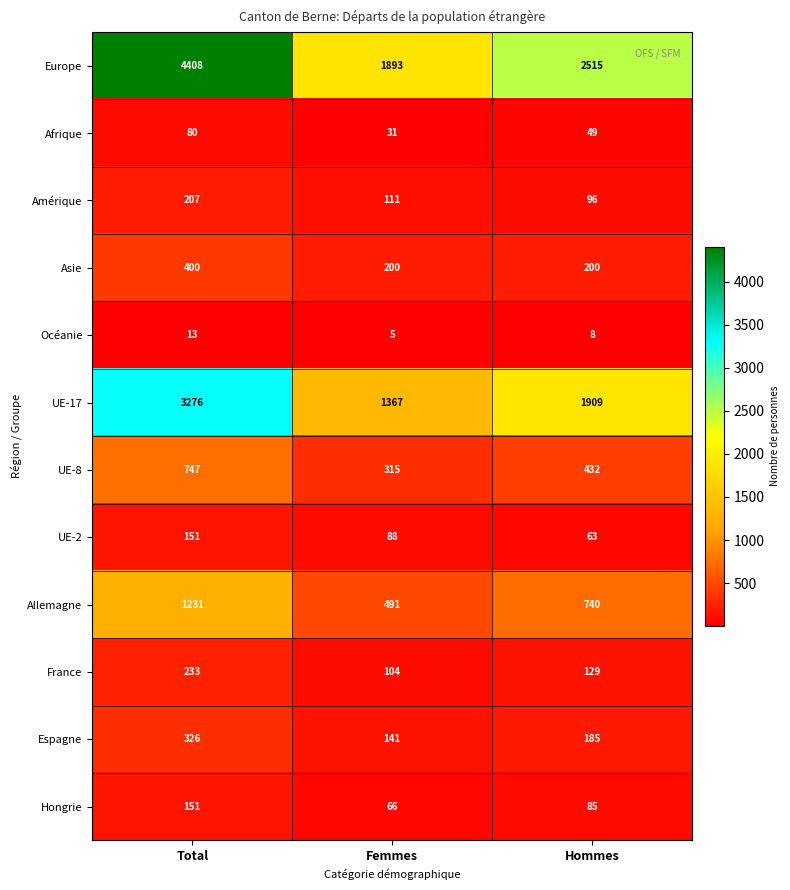

Which series changed the most between Total and Femmes?

Europe